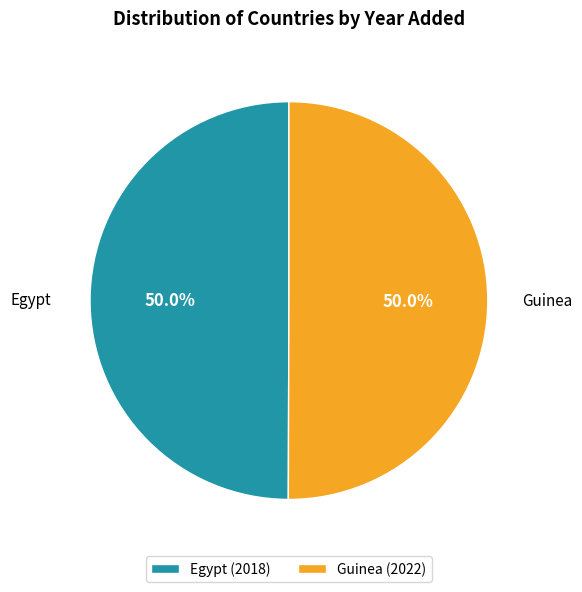

Approximately how many times larger is the value at Guinea compared to Egypt?

1.0